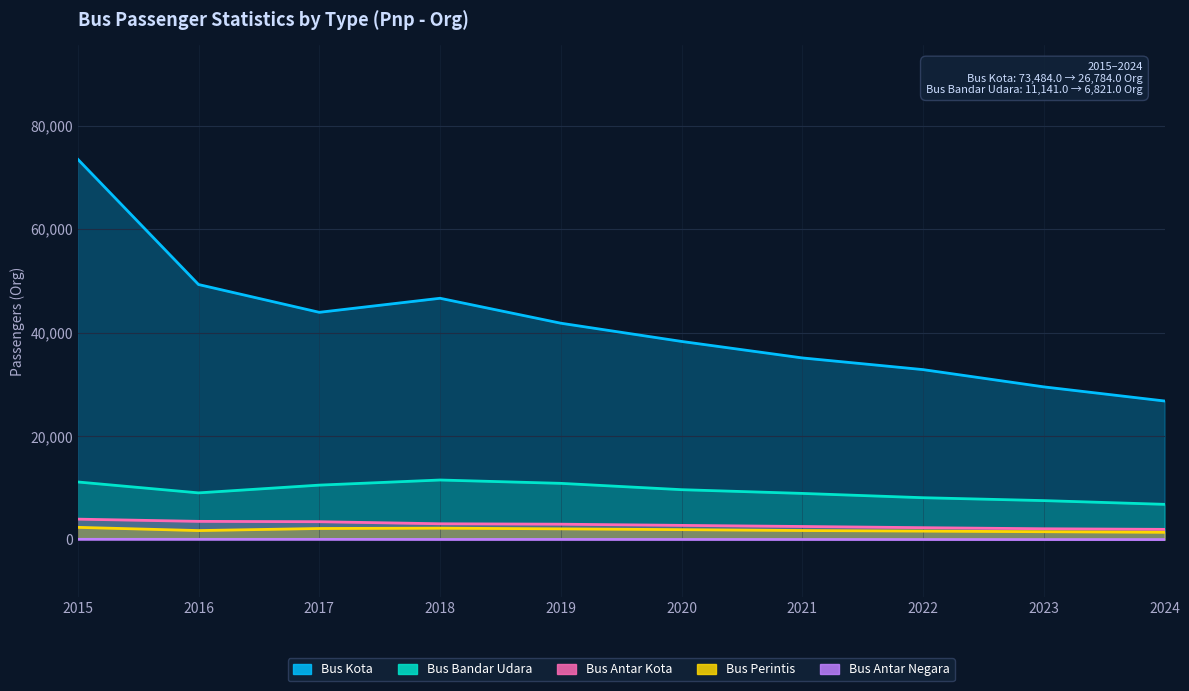

What is the difference between the Bus Antar Kota values at 2024 and 2018?

1082